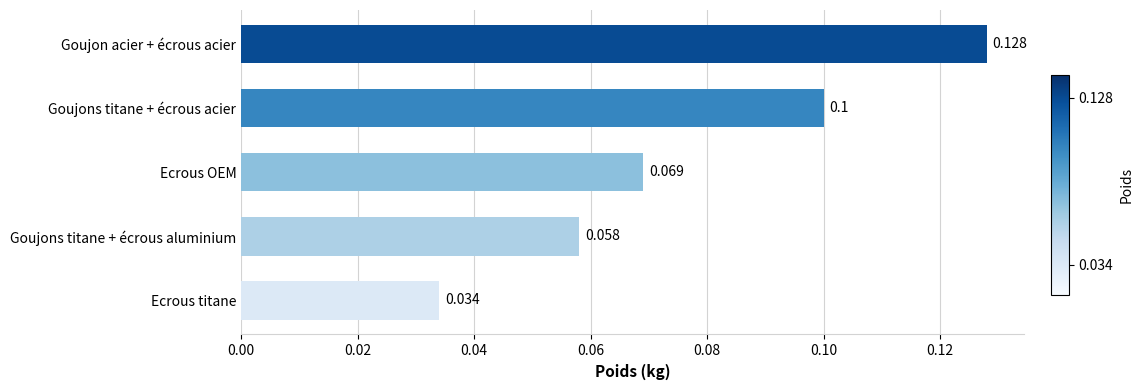

What is the label of the 1st bar from the bottom?

Ecrous titane